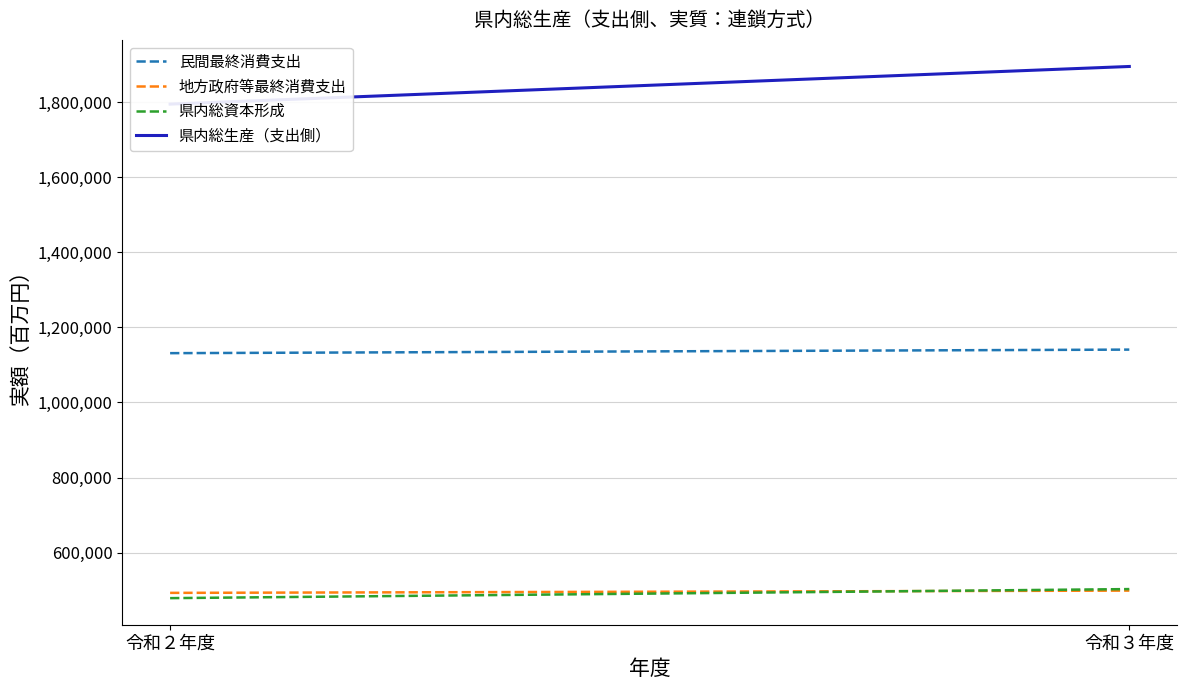

What is the difference between the maximum and minimum values in the 地方政府等最終消費支出 series?

6064